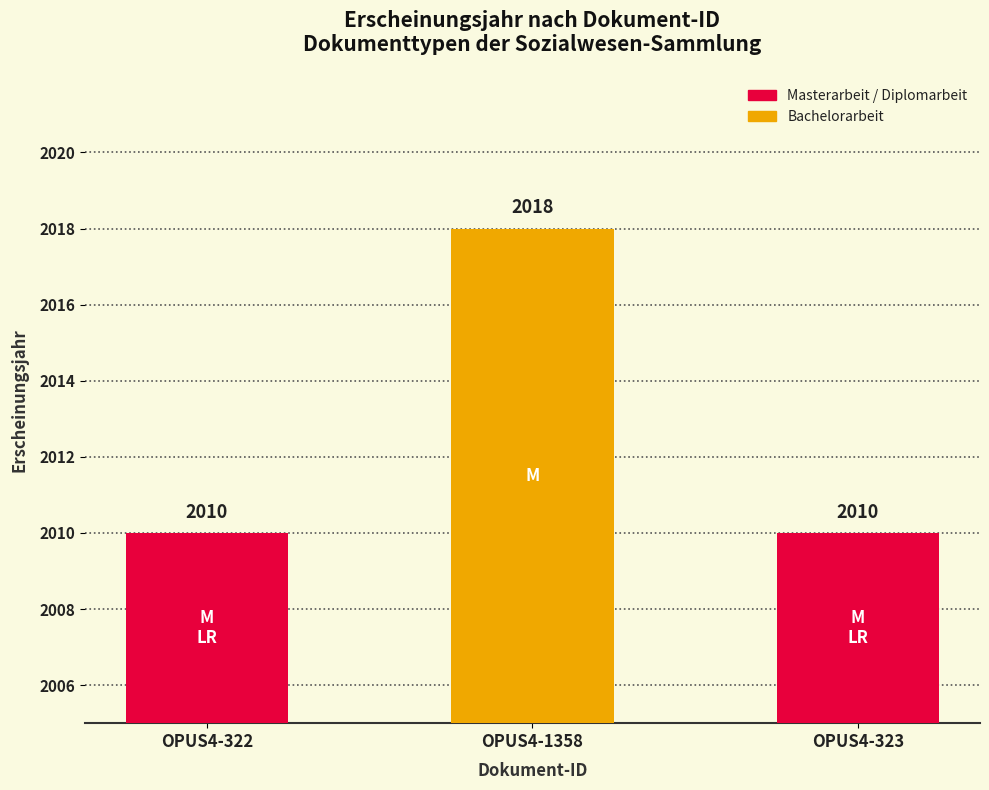

Are the bars horizontal?

No